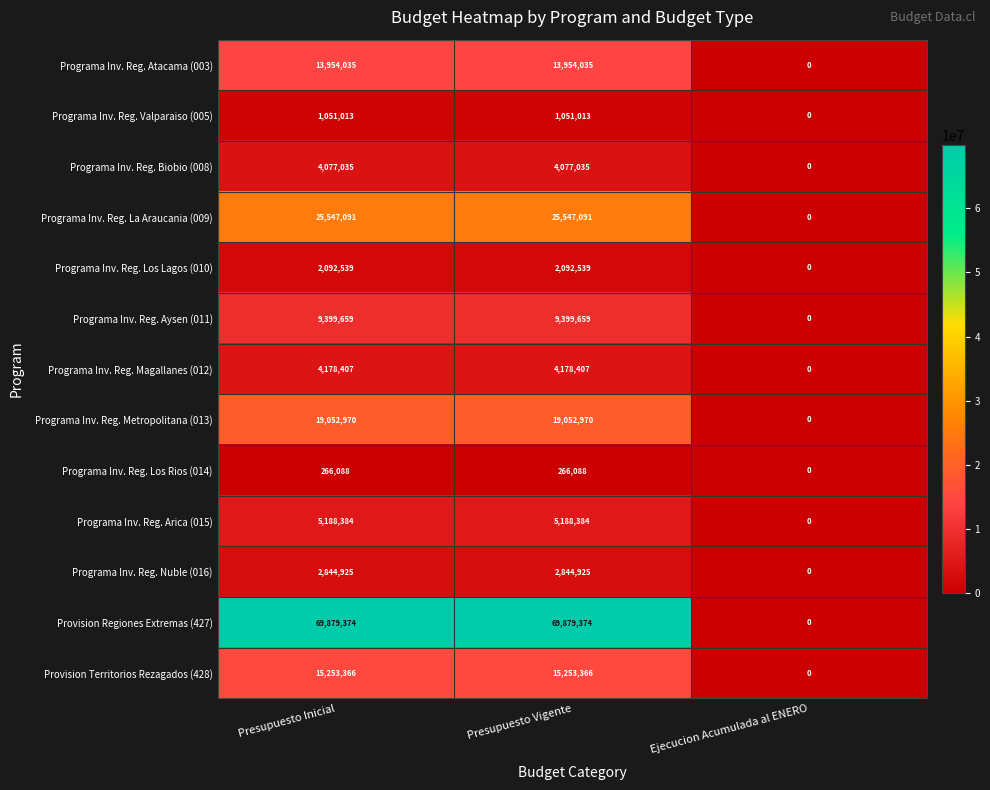

Which label corresponds to the smallest value in the chart?

Ejecucion Acumulada al ENERO